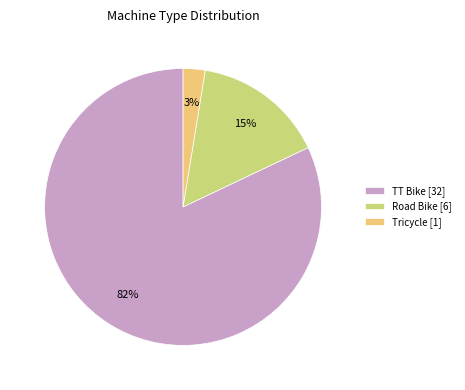

To the nearest percent, what portion does Road Bike represent?

15%